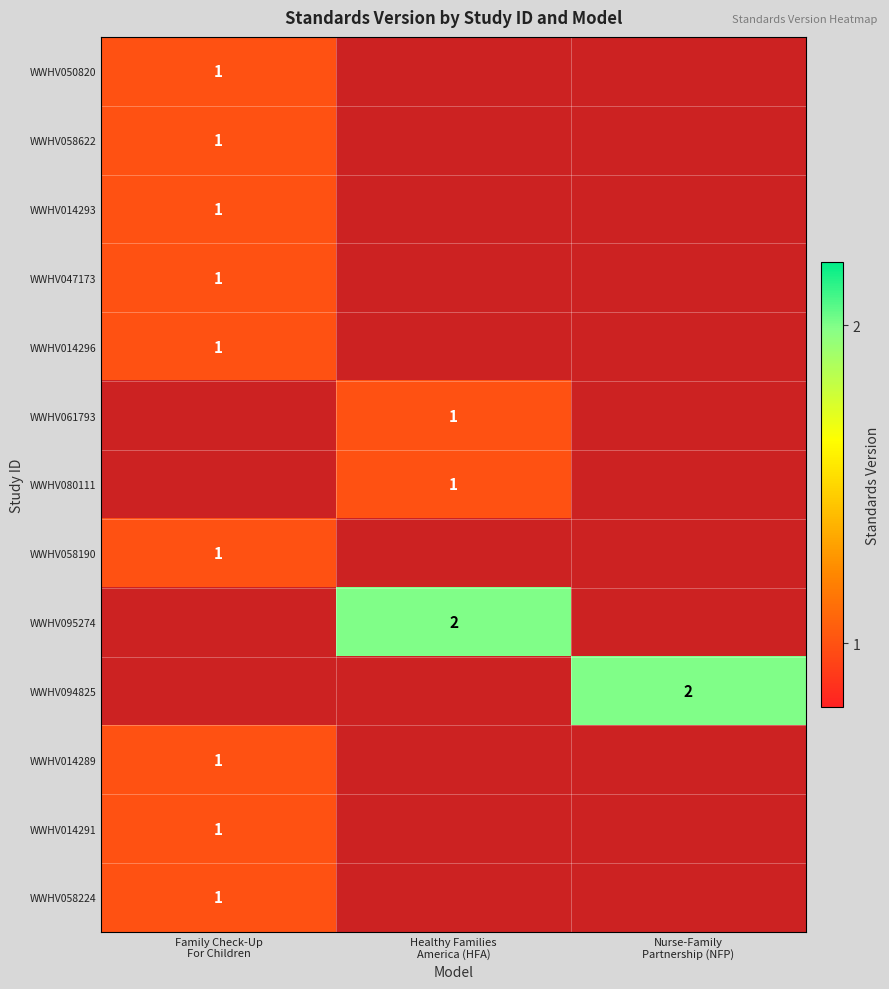

Rank the categories by WWHV047173 value from highest to lowest.

Family Check-Up For Children, Healthy Families America (HFA), Nurse-Family Partnership (NFP)